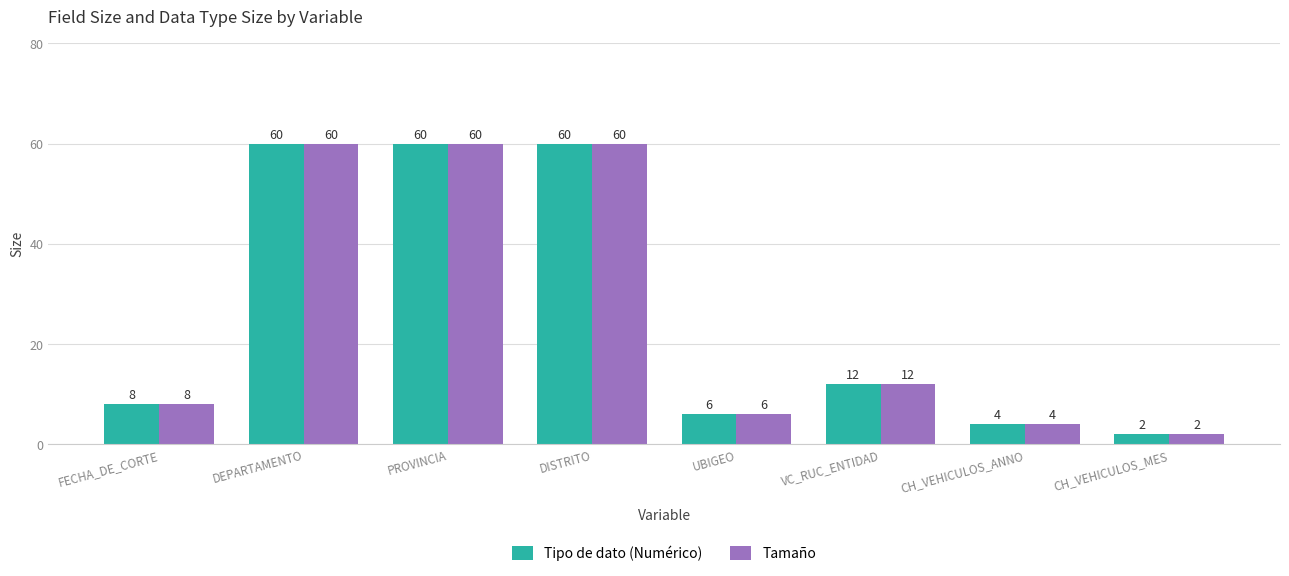

Does the chart contain any negative values?

No